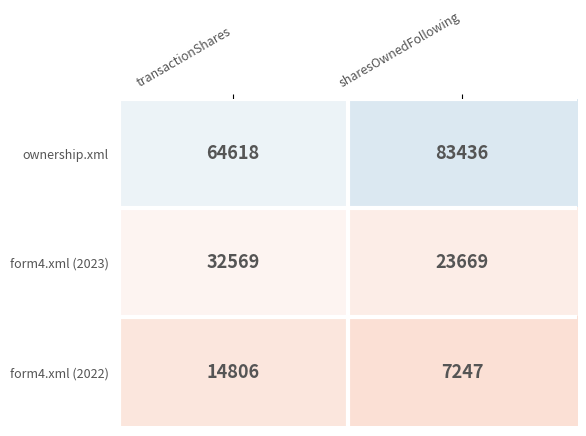

What is the greatest value displayed?

83436